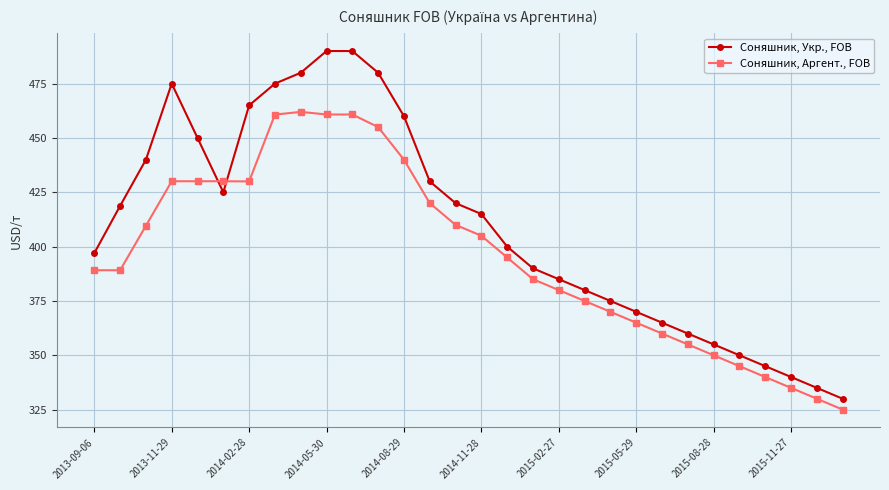

Which series has the largest total across all categories?

Соняшник, Укр., FOB